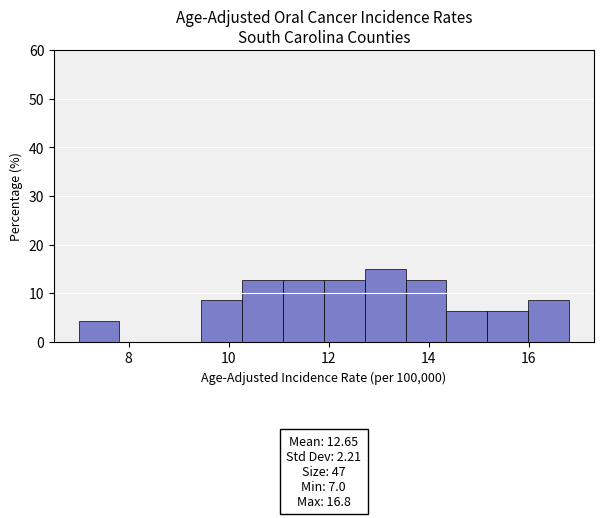

Over which range of the x-axis is the bar tallest?

12.8 to 13.6